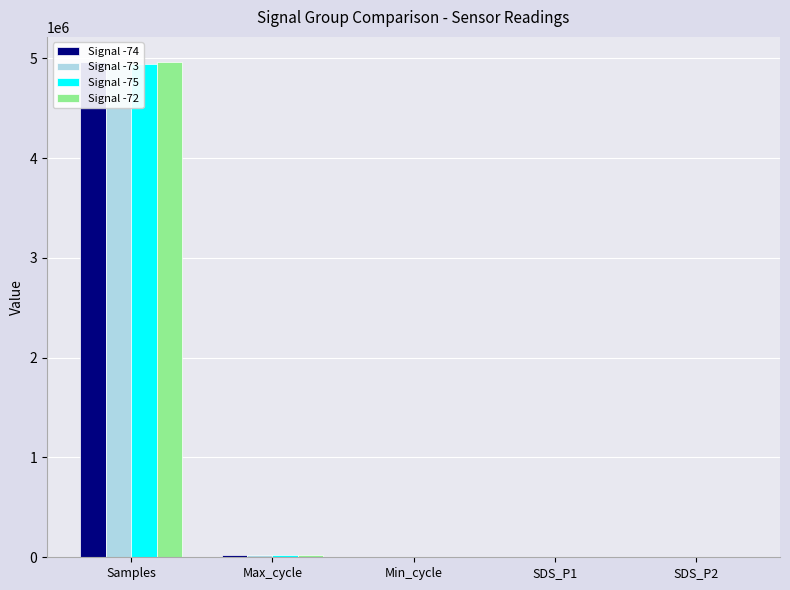

Reading right to left, list all the values displayed in this chart.

Signal -74: SDS_P2=4.4	SDS_P1=10.0	Min_cycle=28.0	Max_cycle=20433.0	Samples=4962257.0
Signal -73: SDS_P2=1.4	SDS_P1=6.2	Min_cycle=28.0	Max_cycle=20092.0	Samples=4943919.0
Signal -75: SDS_P2=1.6	SDS_P1=5.0	Min_cycle=28.0	Max_cycle=20065.0	Samples=4941212.0
Signal -72: SDS_P2=1.4	SDS_P1=5.8	Min_cycle=28.0	Max_cycle=20496.0	Samples=4966028.0